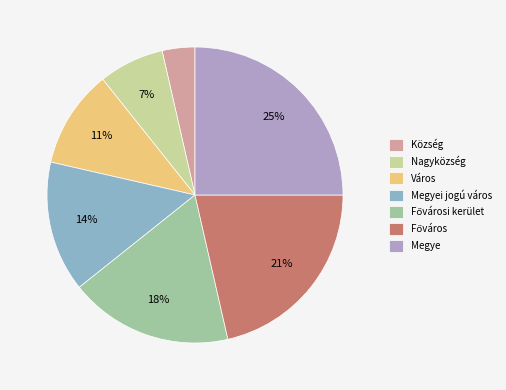

Count the number of slices in the pie.

7